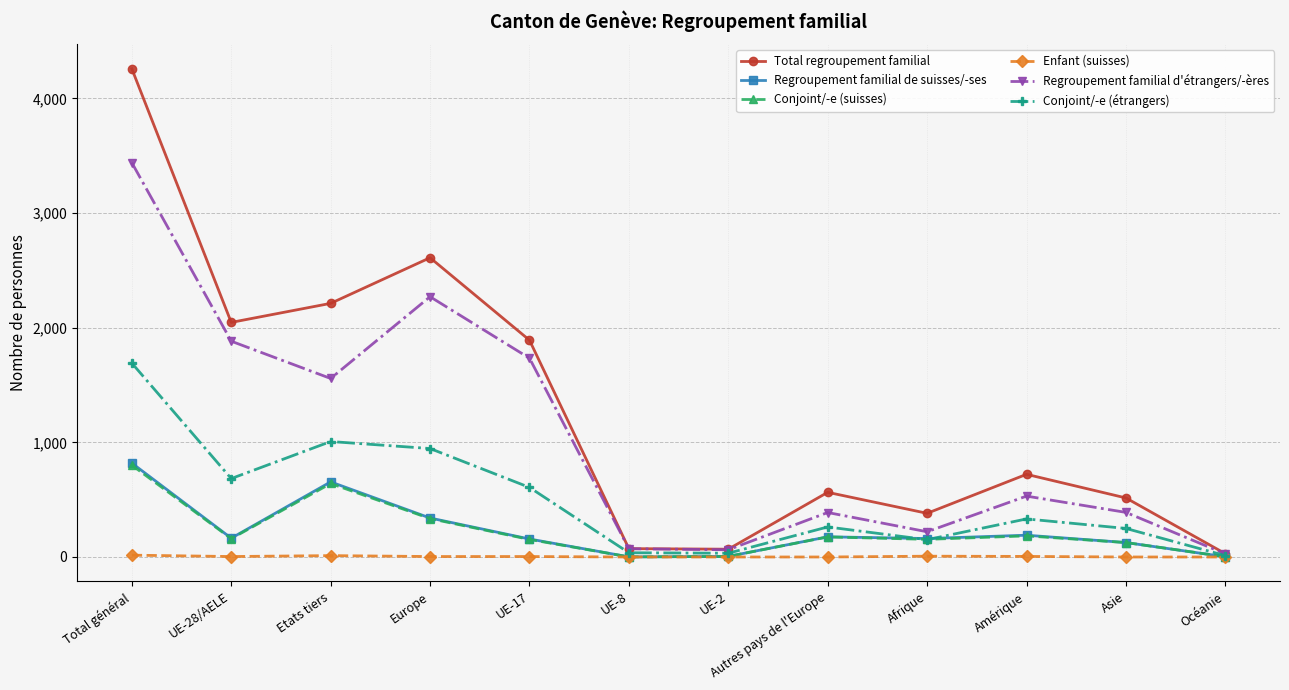

How many interior local valleys does the Regroupement familial d'étrangers/-ères series have?

3